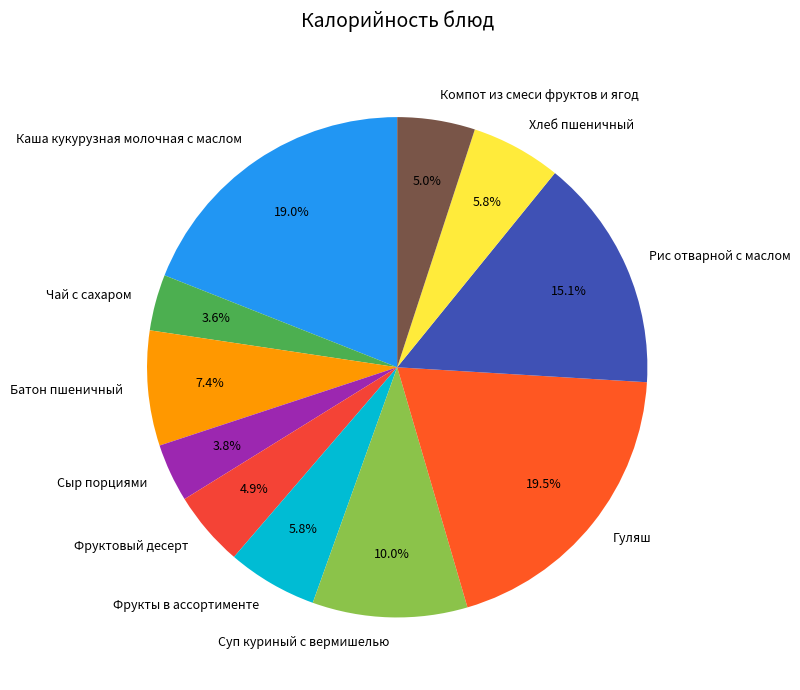

To the nearest percent, what portion does Суп куриный с вермишелью represent?

10%